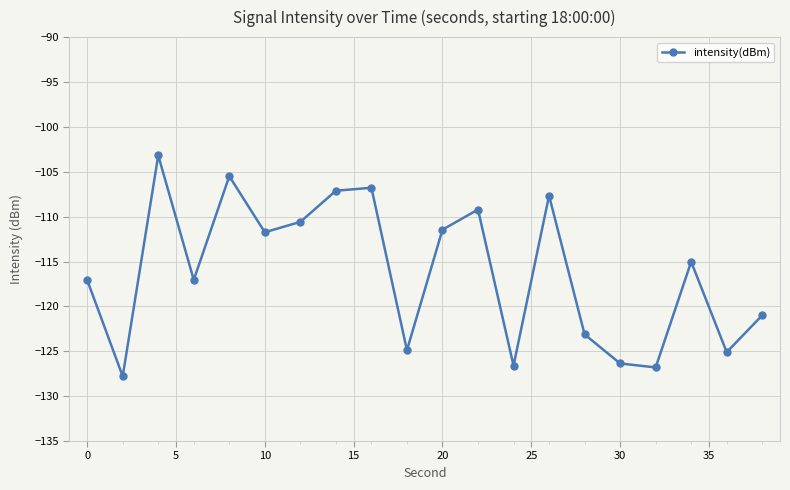

What is the difference between the second highest and second lowest values?

21.3